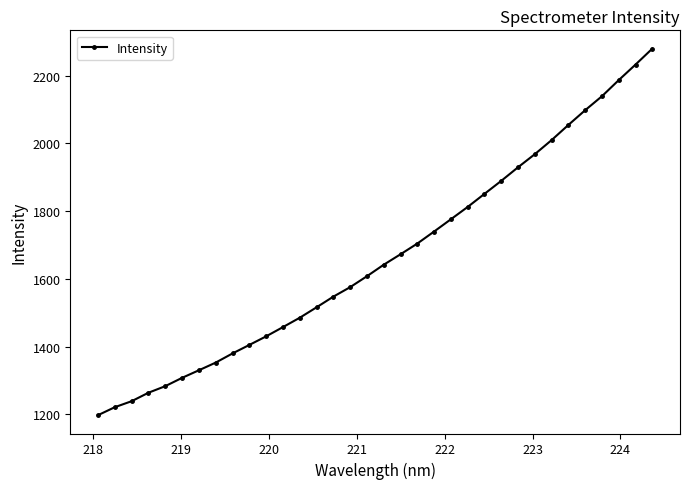

What is the average value?

1664.4